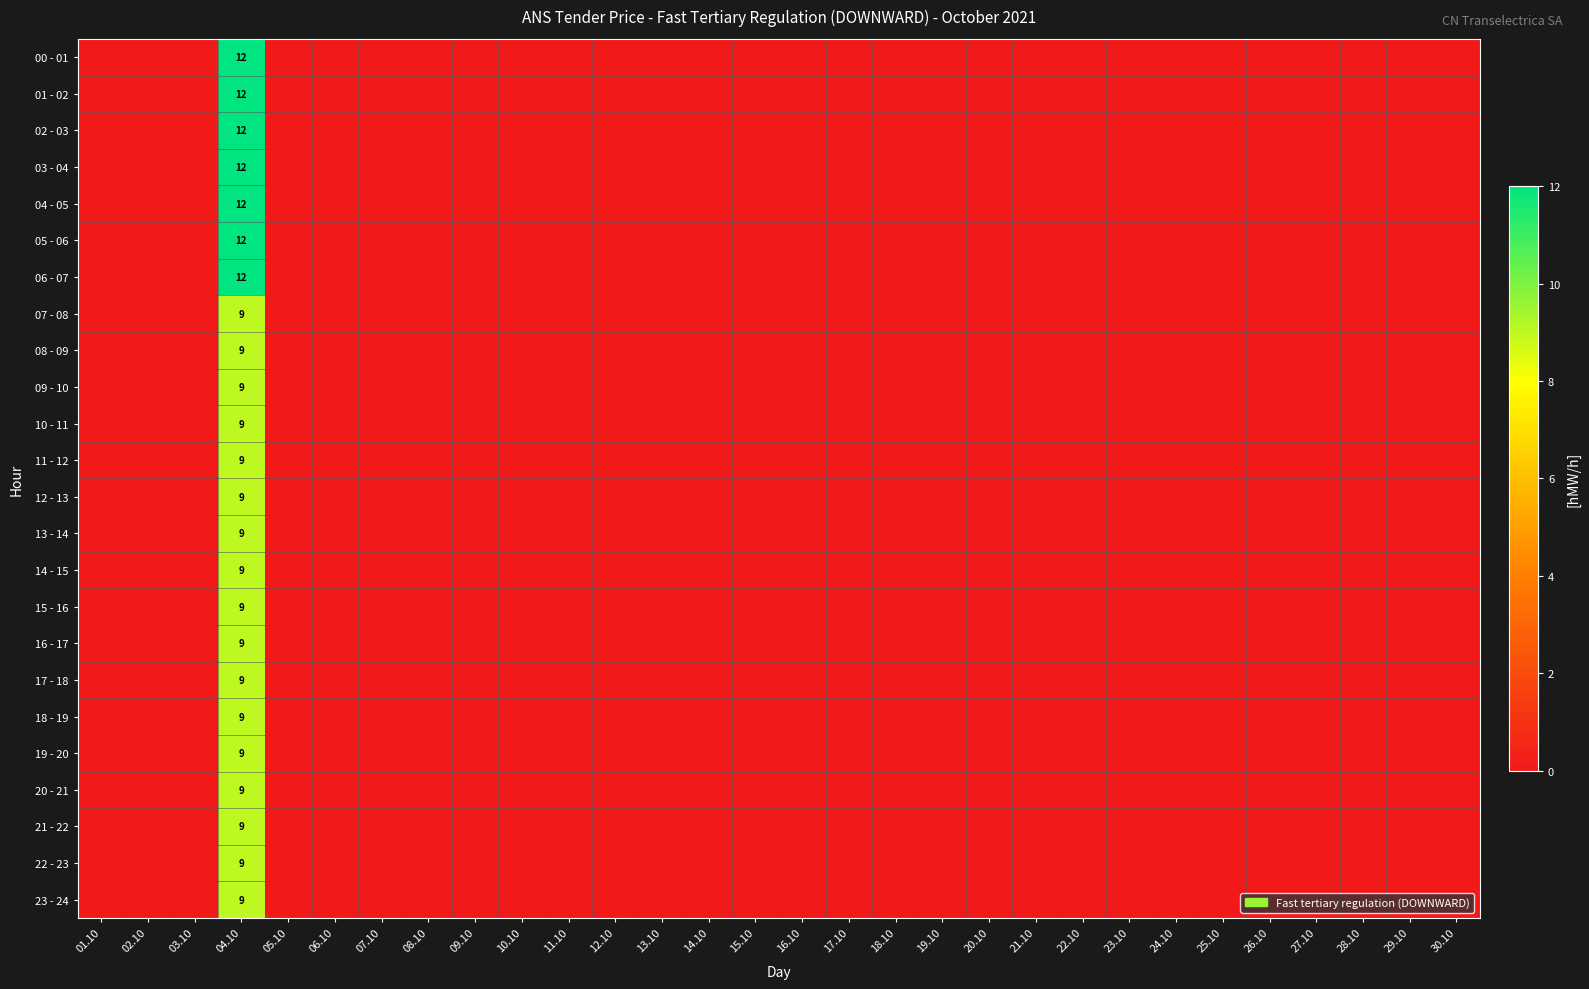

How many categories are shown in the chart?

30